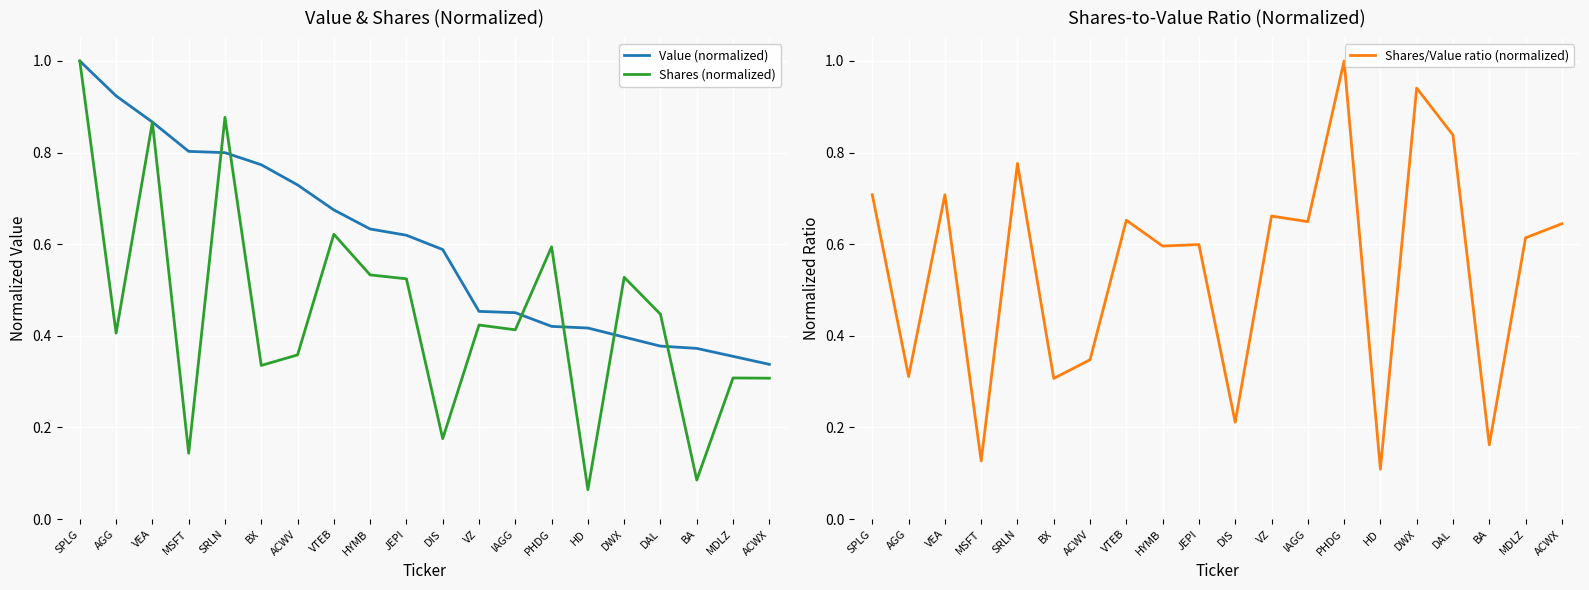

What are all the series names shown in the legend?

Value (normalized), Shares (normalized), Shares/Value ratio (normalized)